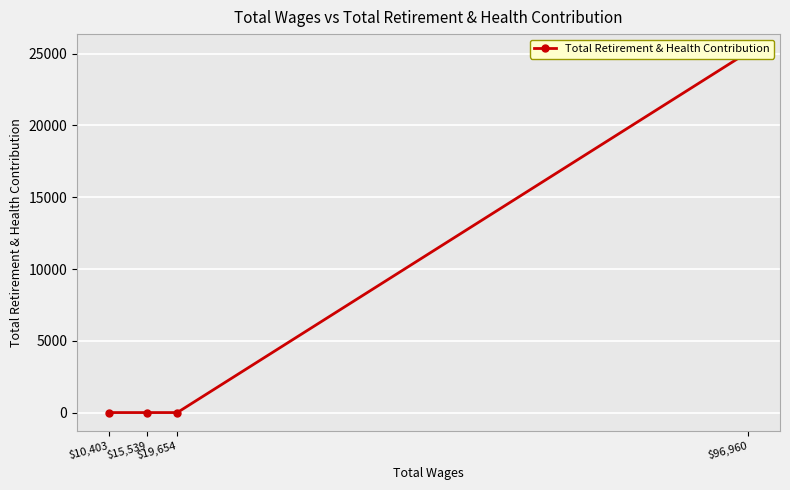

At which category does the chart reach its minimum across all series?

$19,654